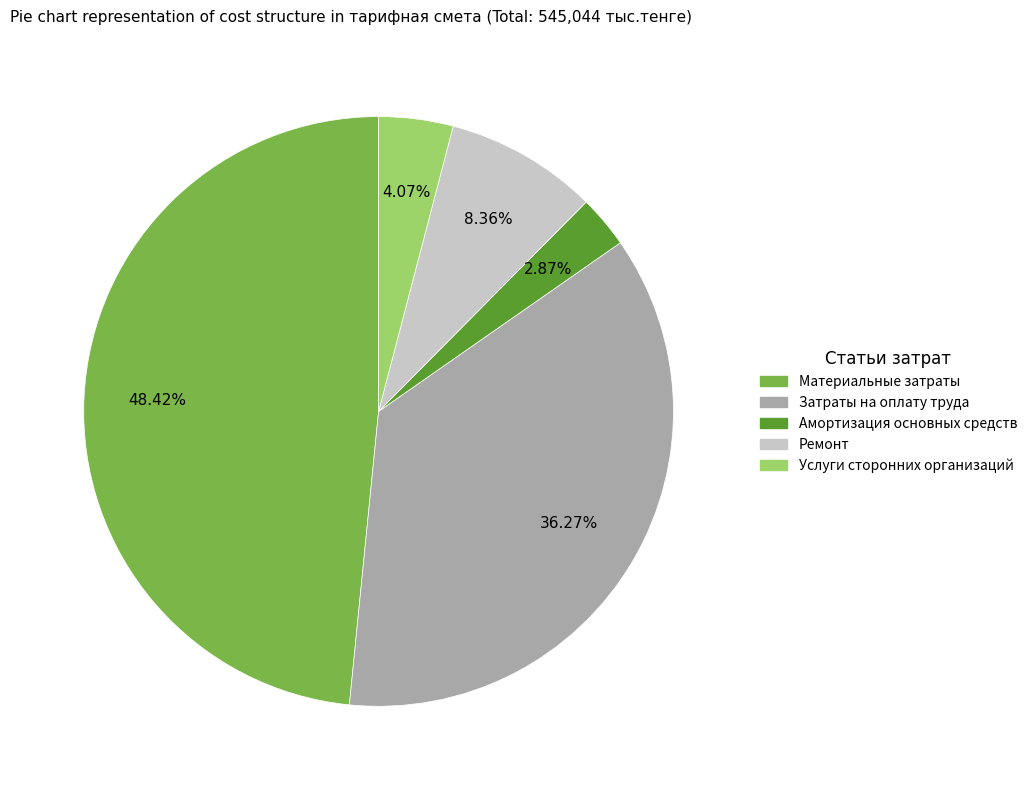

Is there a majority slice in this chart?

No